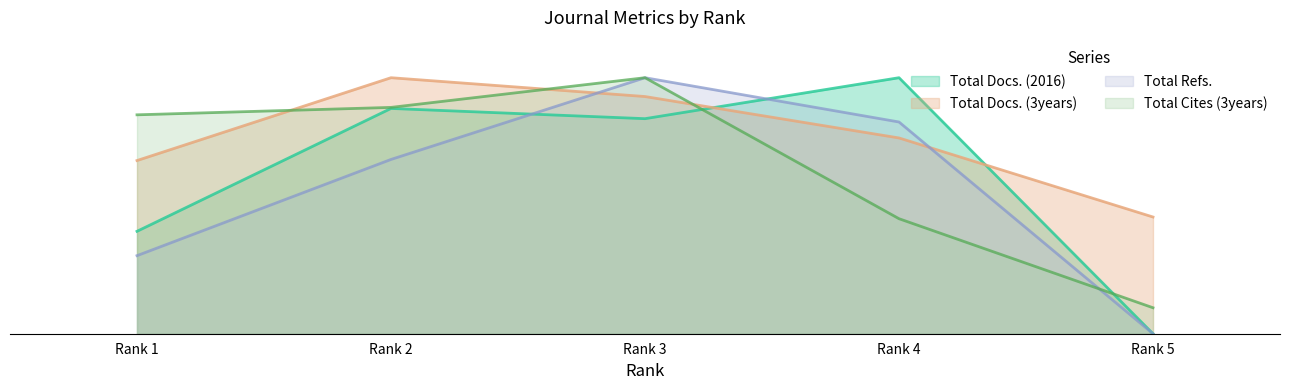

Reading right to left, list all the values displayed in this chart.

Total Docs. (2016): Rank 5=0.0	Rank 4=45.0	Rank 3=37.8	Rank 2=39.6	Rank 1=18.0
Total Docs. (3years): Rank 5=20.5	Rank 4=34.4	Rank 3=41.7	Rank 2=45.0	Rank 1=30.4
Total Refs.: Rank 5=0.0	Rank 4=37.2	Rank 3=45.0	Rank 2=30.6	Rank 1=13.7
Total Cites (3years): Rank 5=4.6	Rank 4=20.2	Rank 3=45.0	Rank 2=39.8	Rank 1=38.5